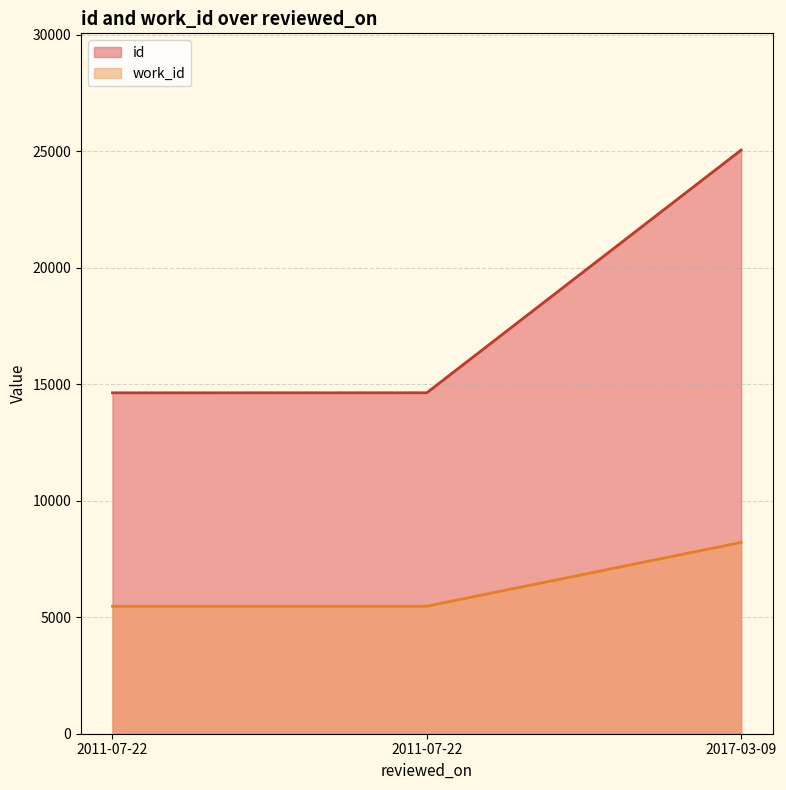

What is the spread (max minus min) of values at 2017-03-09?

16833